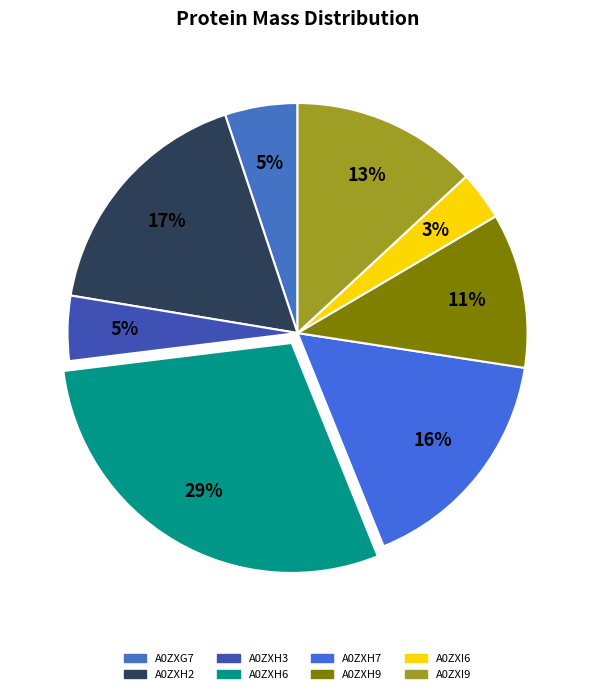

Combined, what portion of the pie is A0ZXG7 and A0ZXH7?

21.6%